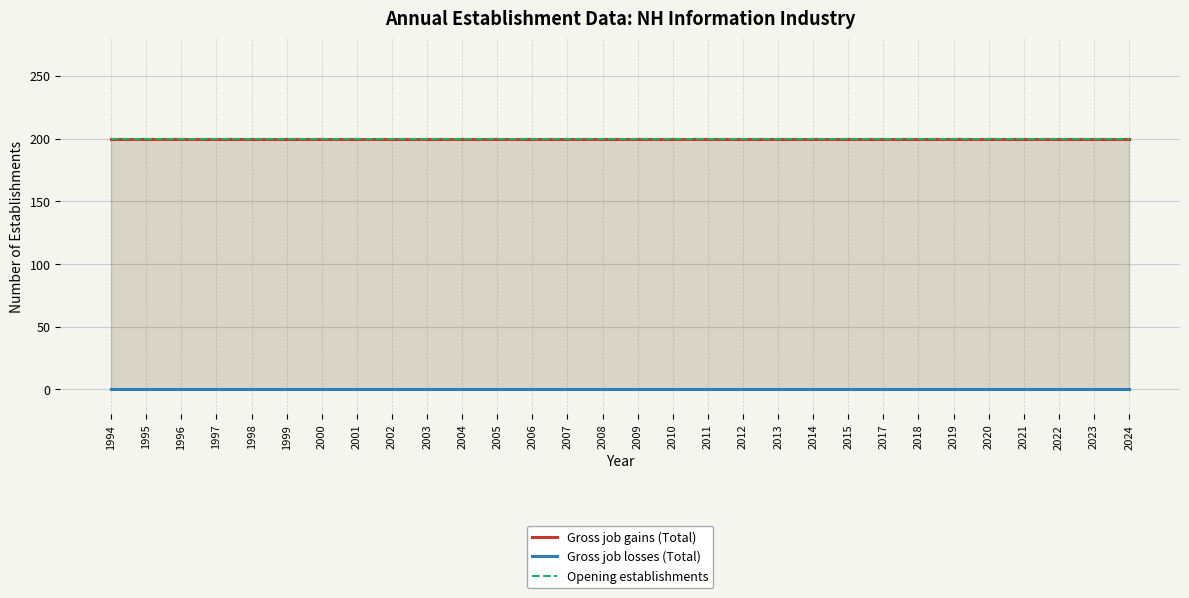

What is the sum of all Opening establishments values?

6000